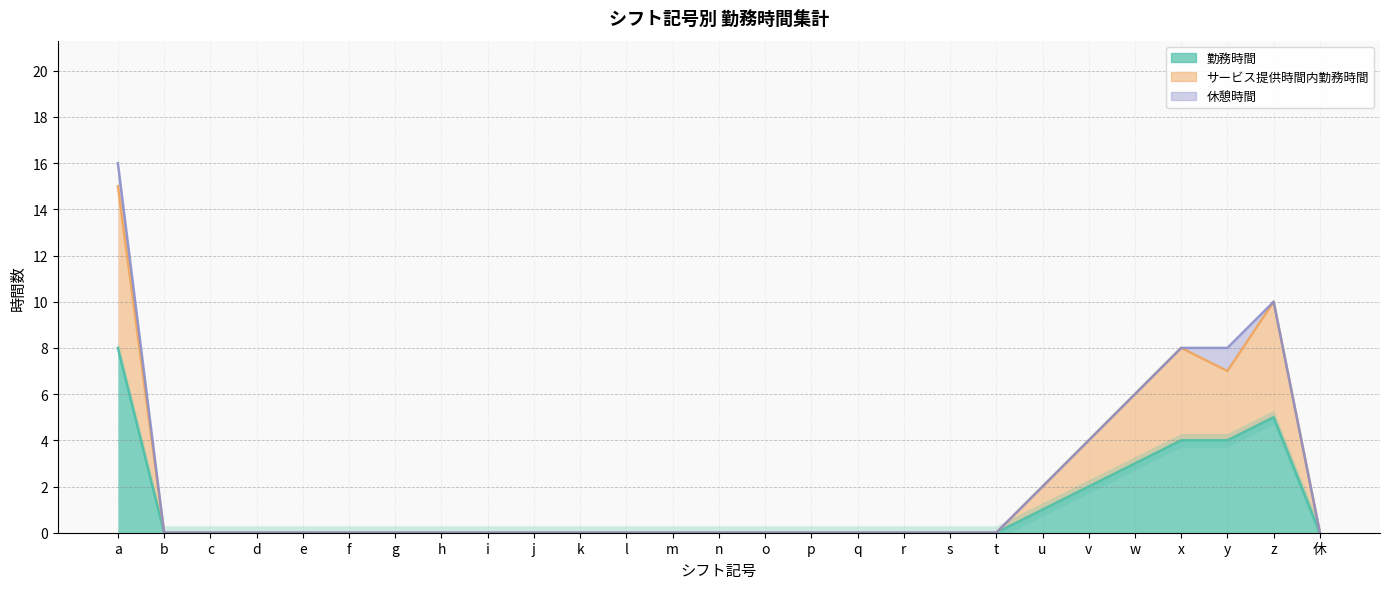

True or false: 勤務時間 has more than 1 interior local peaks.

False